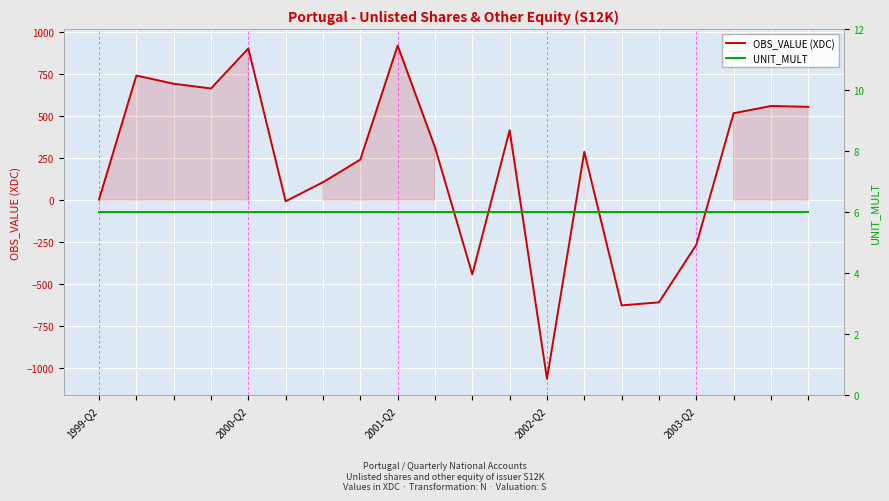

What is the difference between the highest and lowest values at 2003-Q2?

898.6